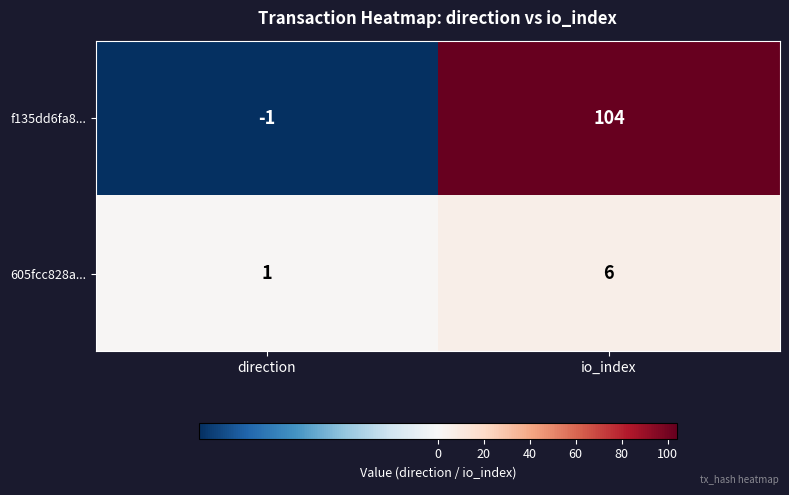

What is the difference between the 605fcc828a... values at io_index and direction?

5